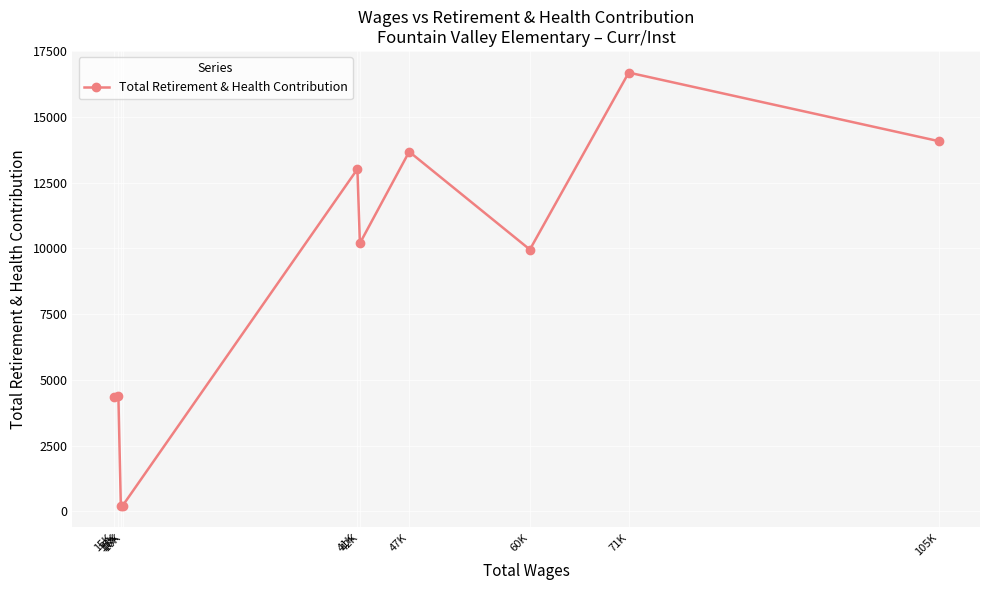

What is the sum of the values at 105K and 60K?

24027